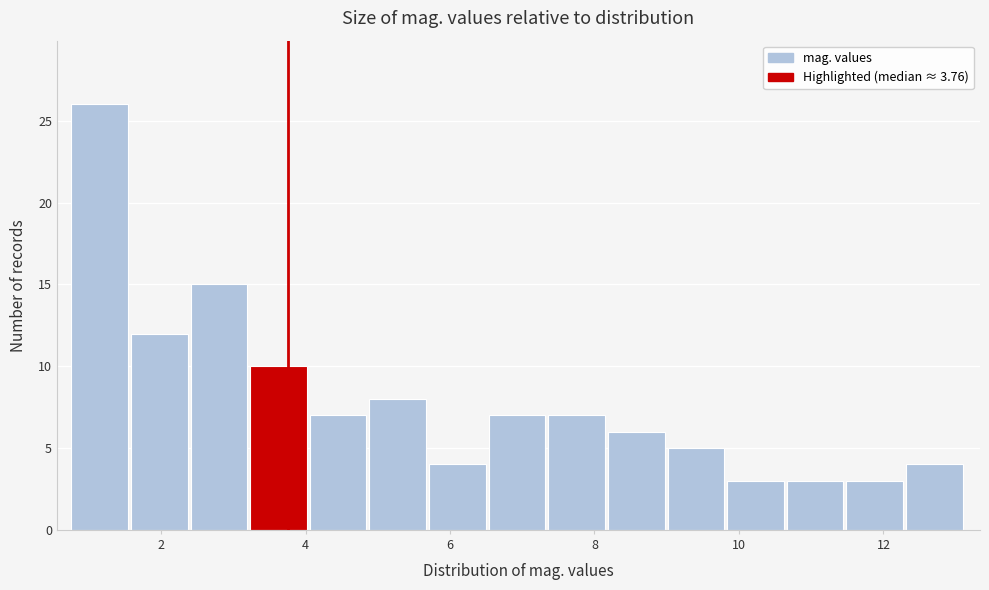

Reading left to right, list every bar in this chart as the range it spans on the x-axis followed by its height. Neither the bar edges nor the heights are printed on the chart, so give them approximately, as read against the axes.

0.8 to 1.6: 26
1.6 to 2.4: 12
2.4 to 3.2: 15
3.2 to 4.0: 10
4.0 to 4.8: 7
4.8 to 5.8: 8
5.8 to 6.6: 4
6.6 to 7.4: 7
7.4 to 8.2: 7
8.2 to 9.0: 6
9.0 to 9.8: 5
9.8 to 10.6: 3
10.6 to 11.4: 3
11.4 to 12.4: 3
12.4 to 13.2: 4